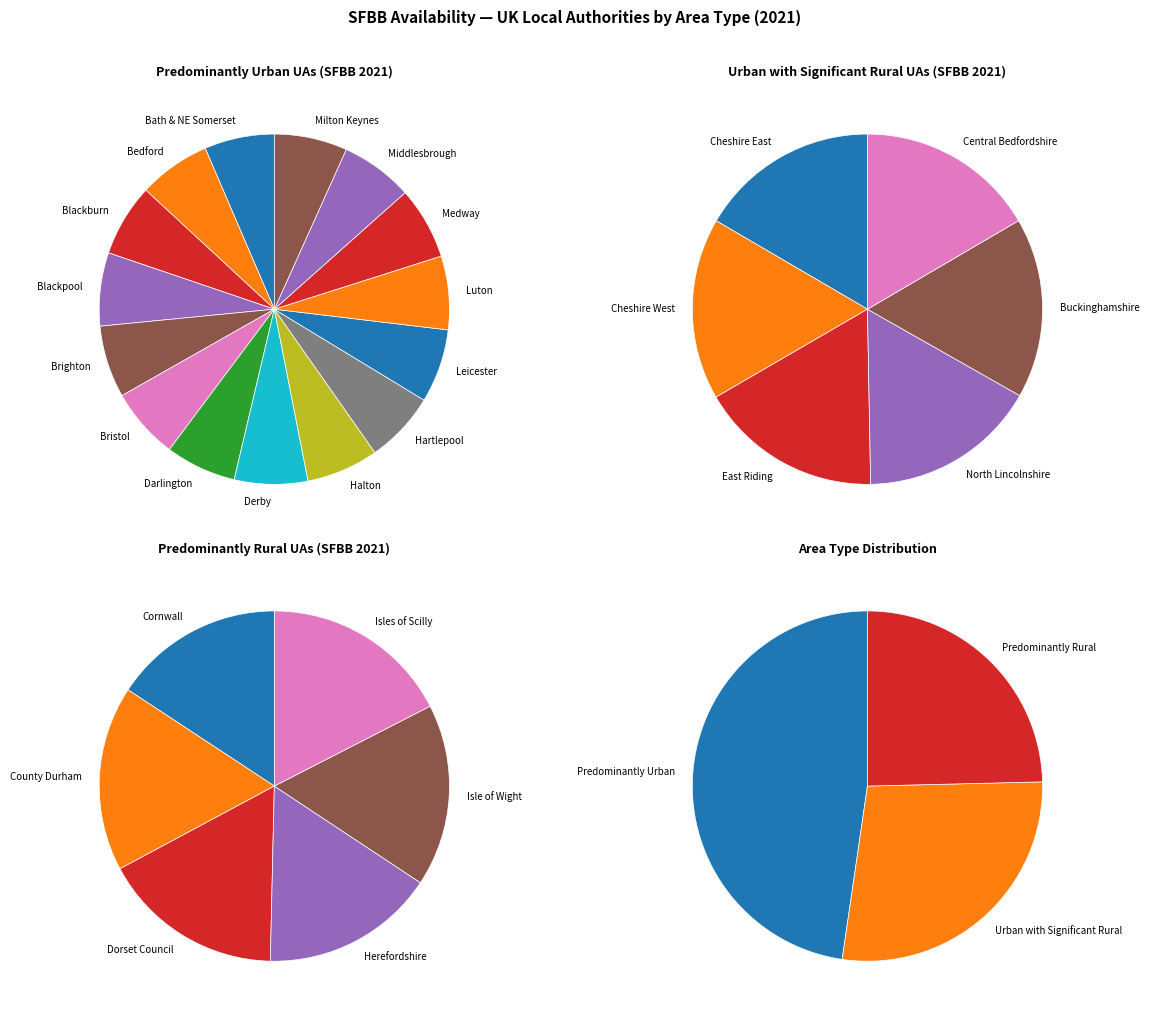

Which category has the biggest portion of the pie?

Predominantly Urban